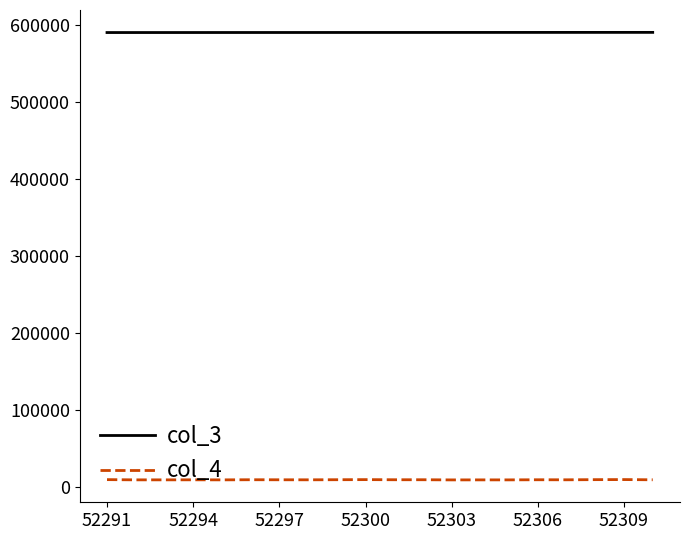

True or false: col_4 and col_3 cross at least once.

False